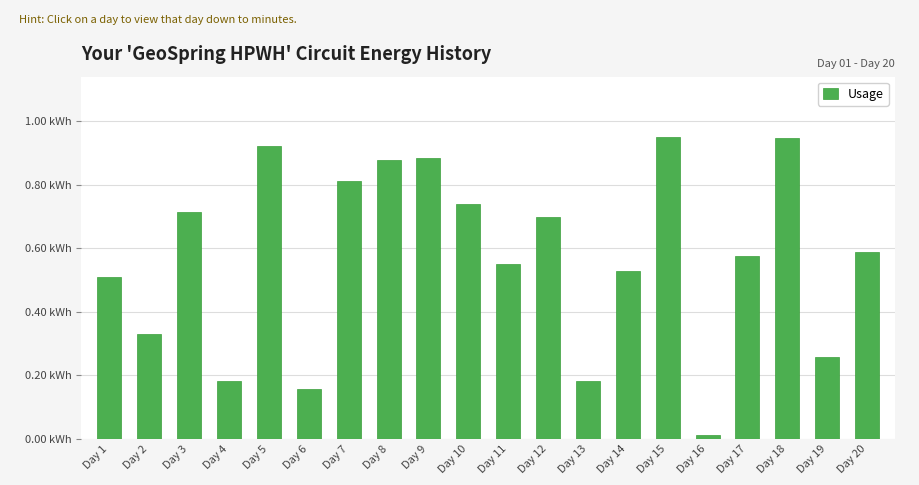

What is the sum of all values?

11.4